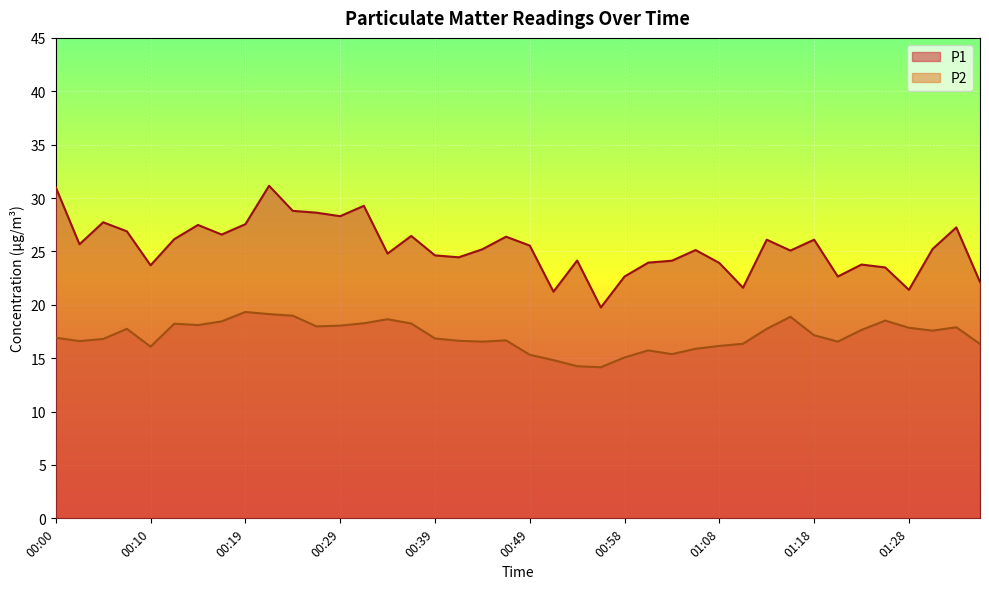

How many interior local valleys does the P1 series have?

12